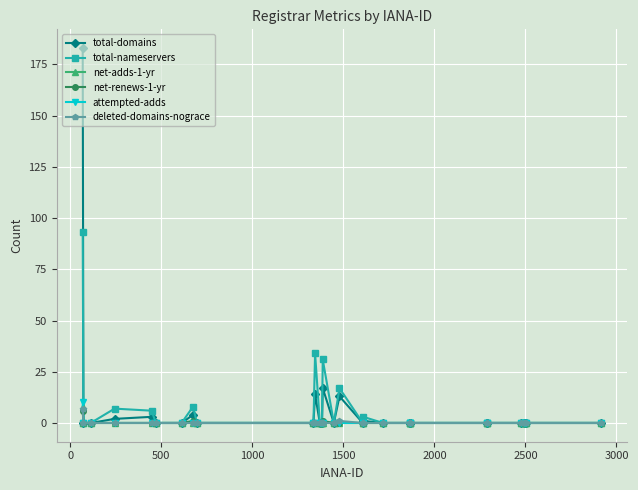

What is the highest value of the deleted-domains-nograce series?

7